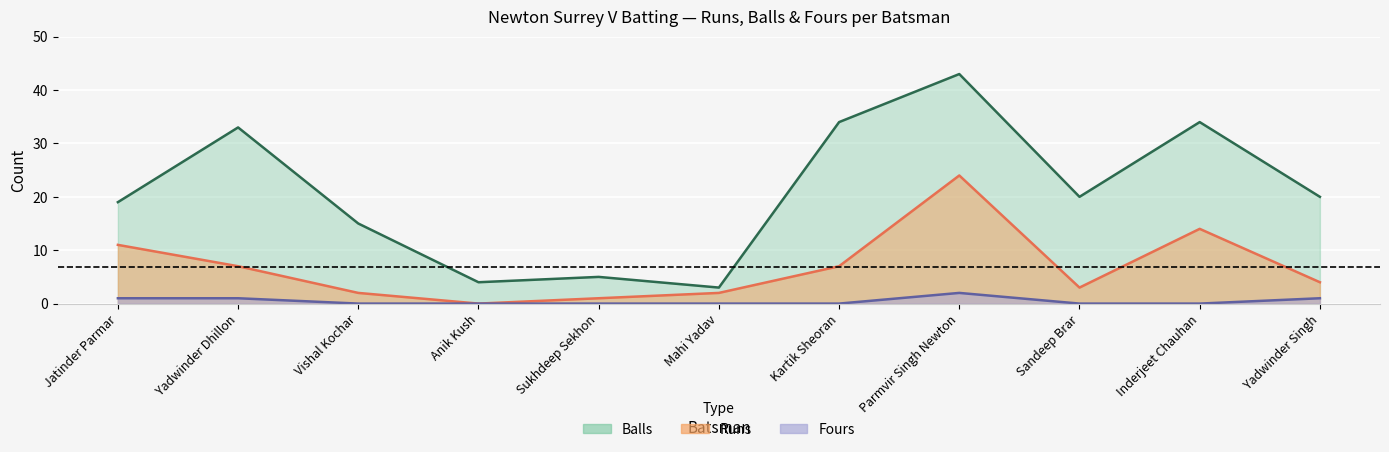

How many distinct data groups are displayed?

3